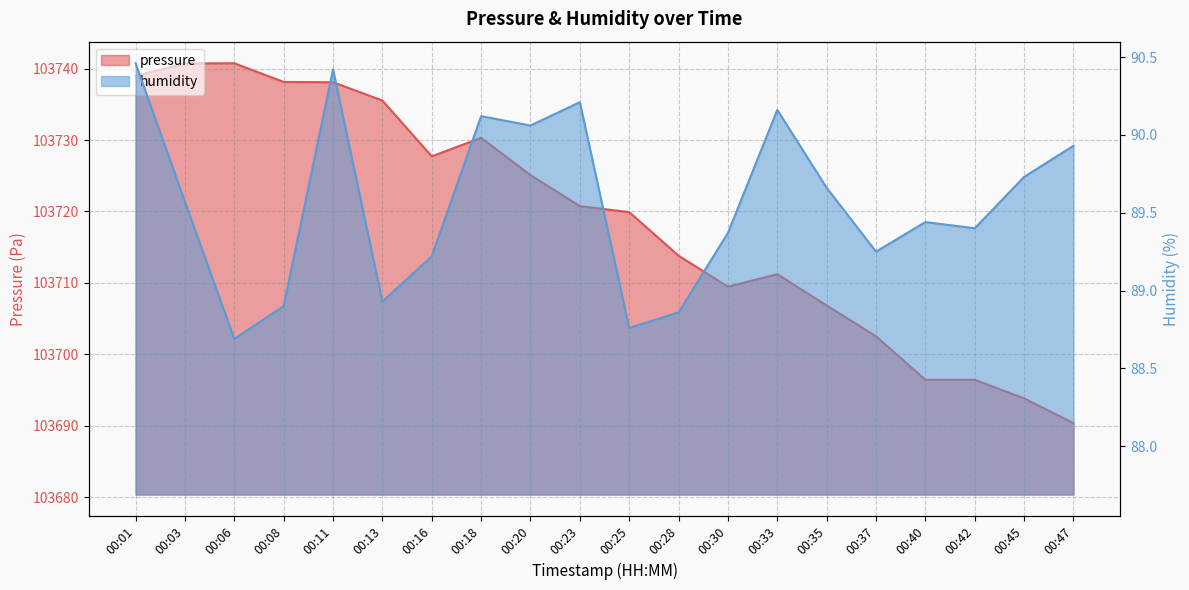

Between 00:01 and 00:23, which series saw the biggest shift?

pressure